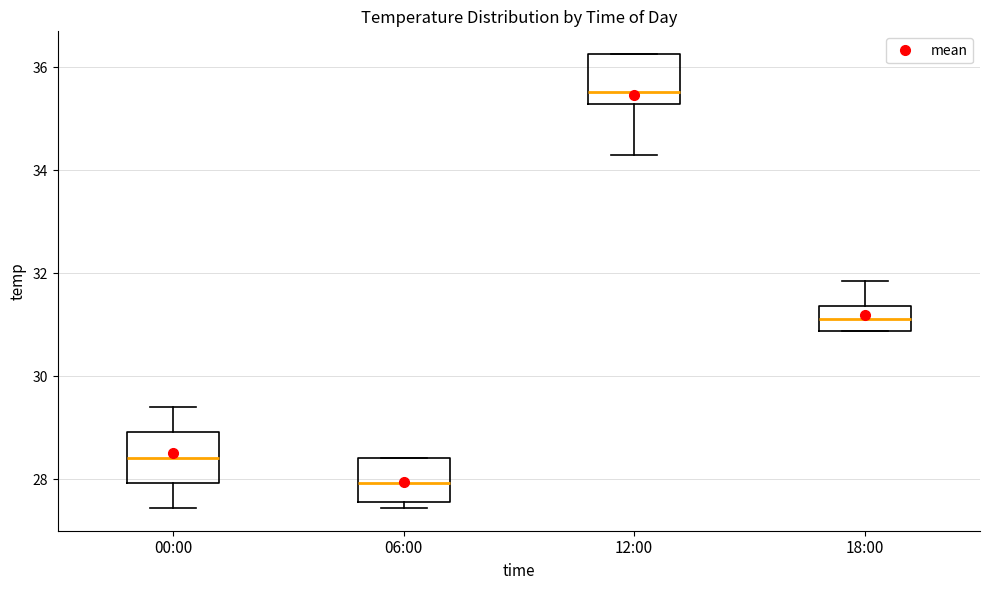

Where does the upper whisker of the box for 18:00 end on the y-axis? The values are not printed on the chart, so give them approximately, as read against the axis.

31.8